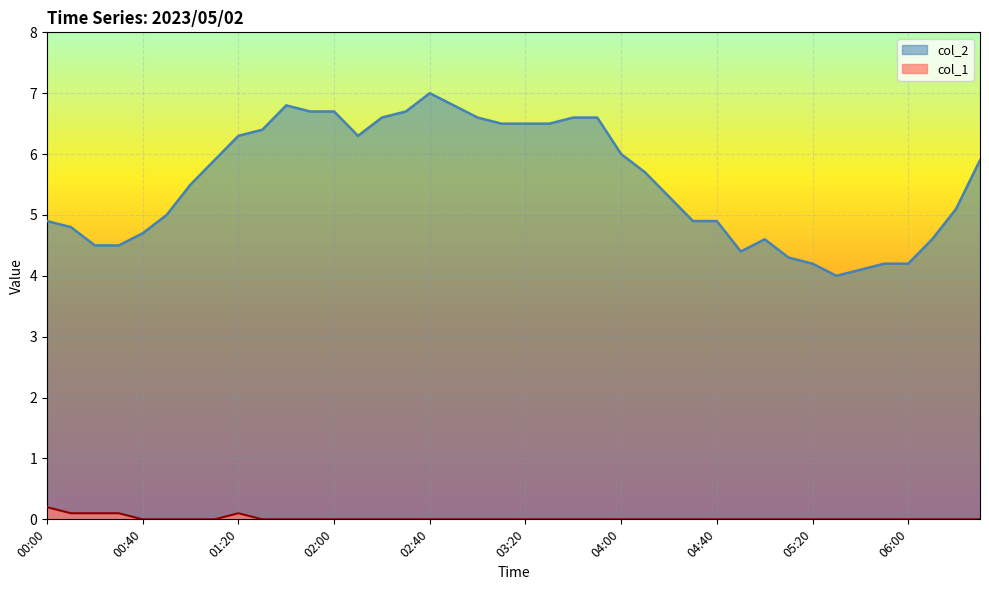

Which has a higher value, 01:50 or 03:50?

01:50